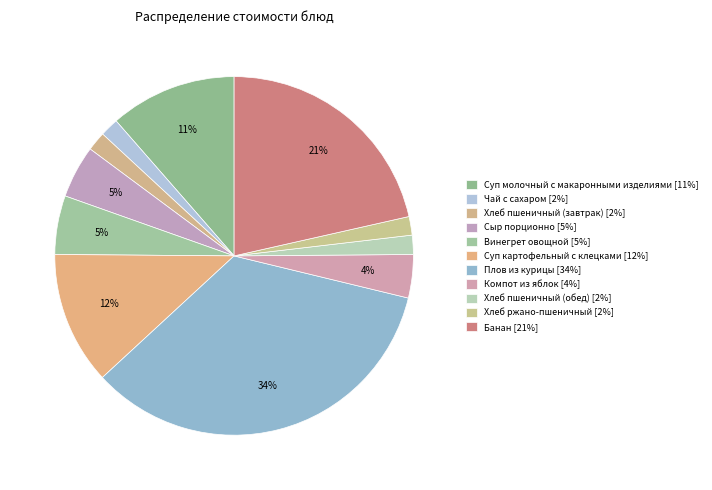

What is the change in value from Компот из яблок to Банан?

+31.5